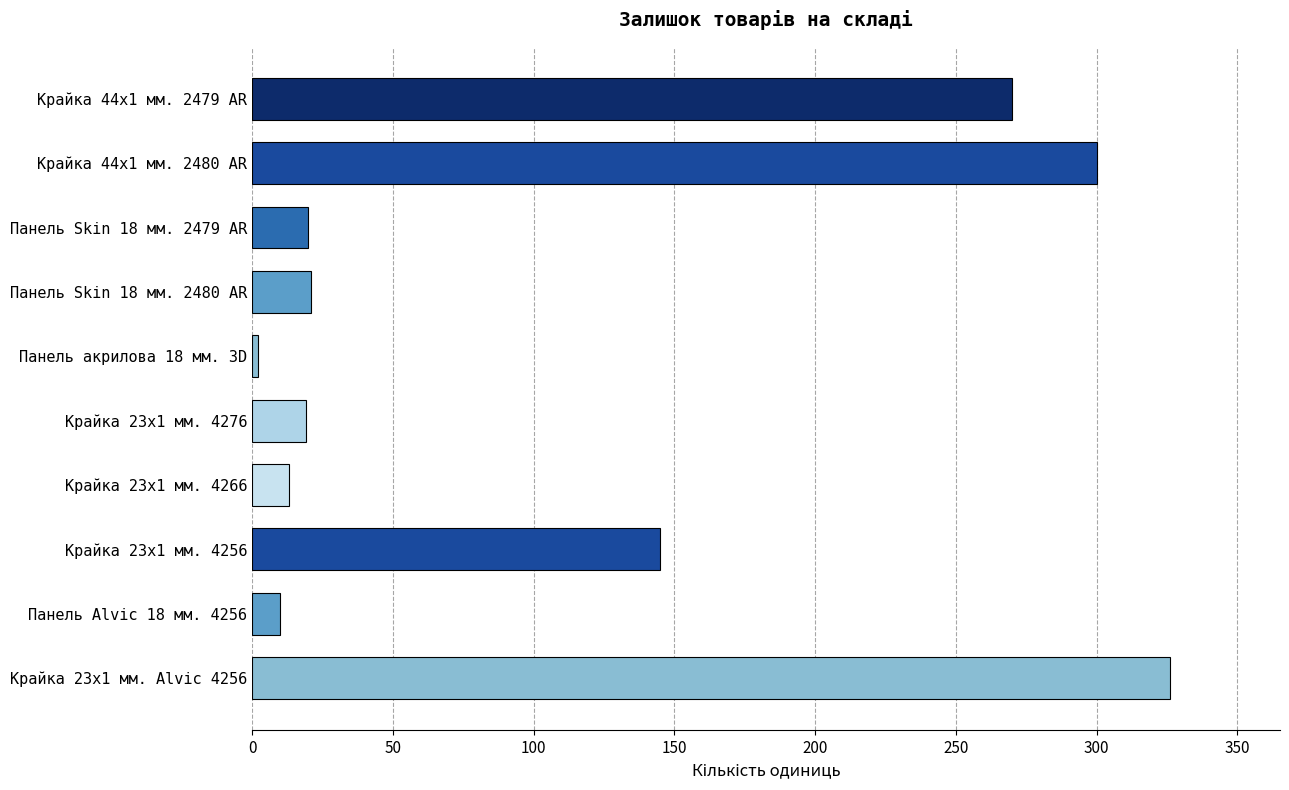

Which has a higher value, Крайка 23x1 мм. 4276 or Крайка 23x1 мм. Alvic 4256?

Крайка 23x1 мм. Alvic 4256